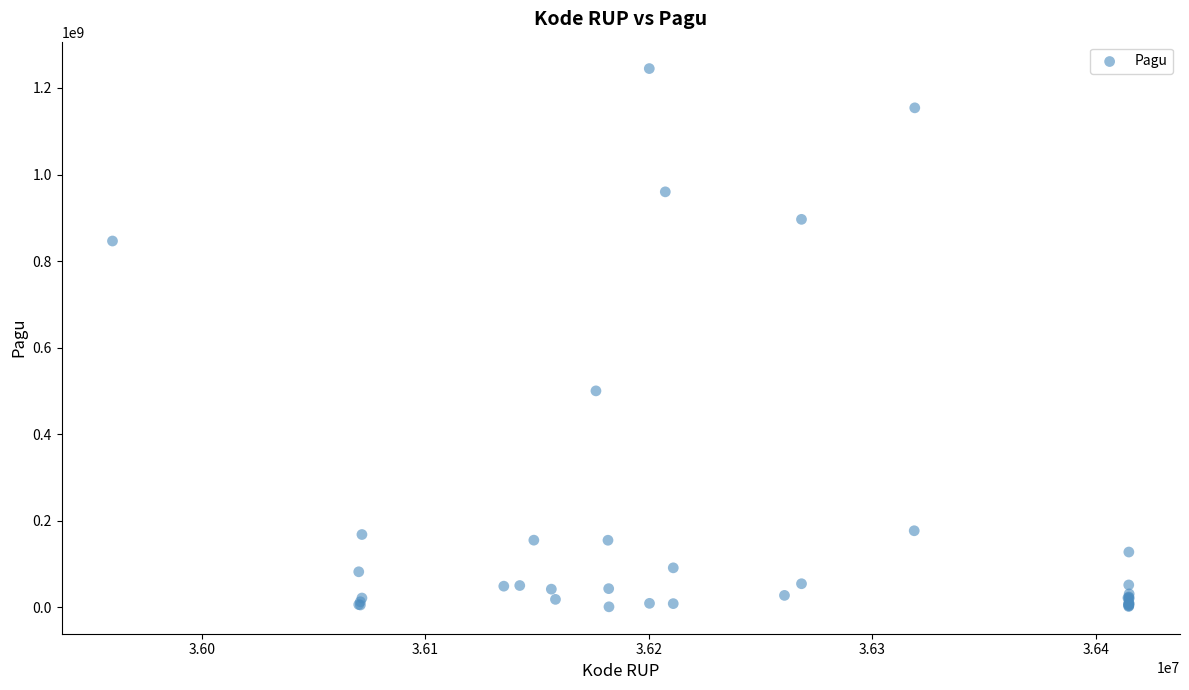

What Y value in the scatter plot is closest to 622840000?

499932000